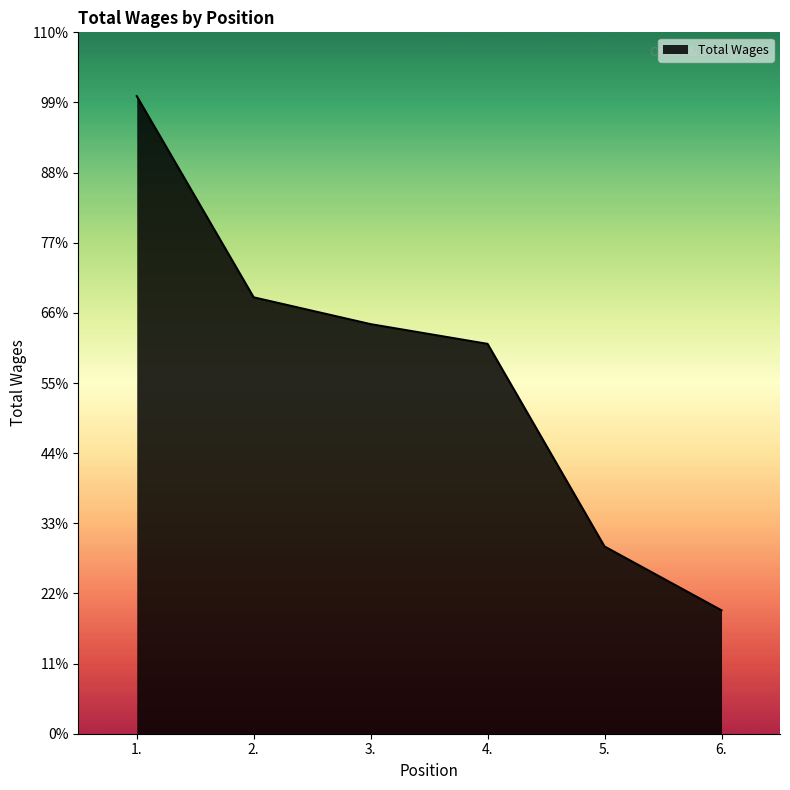

Which has a higher value, 4. or 6.?

4.